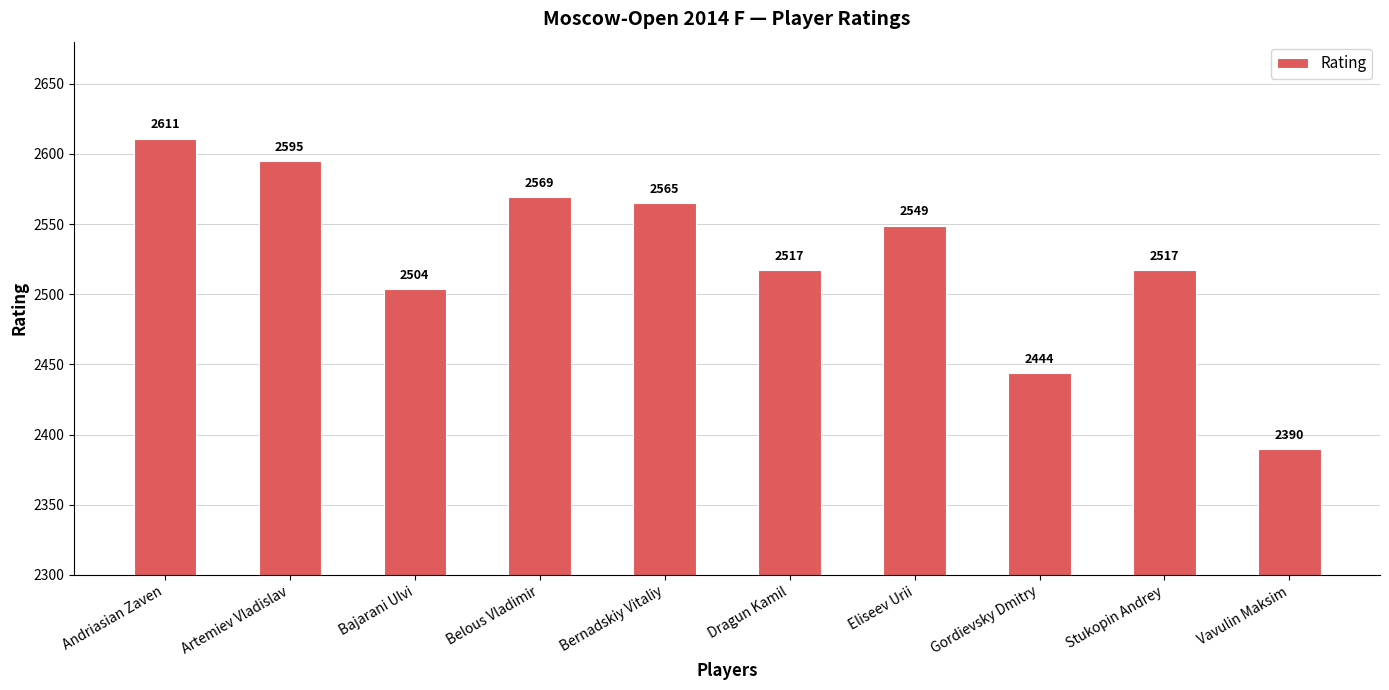

At which label is the value closest to 2500?

Bajarani Ulvi